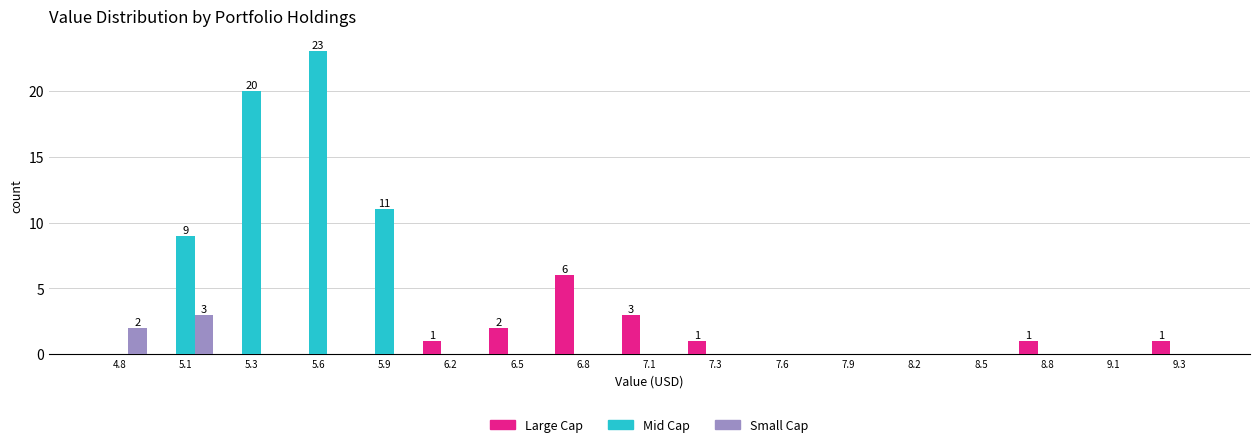

In the Large Cap series, which range on the x-axis has the tallest bar?

6.65 to 6.90